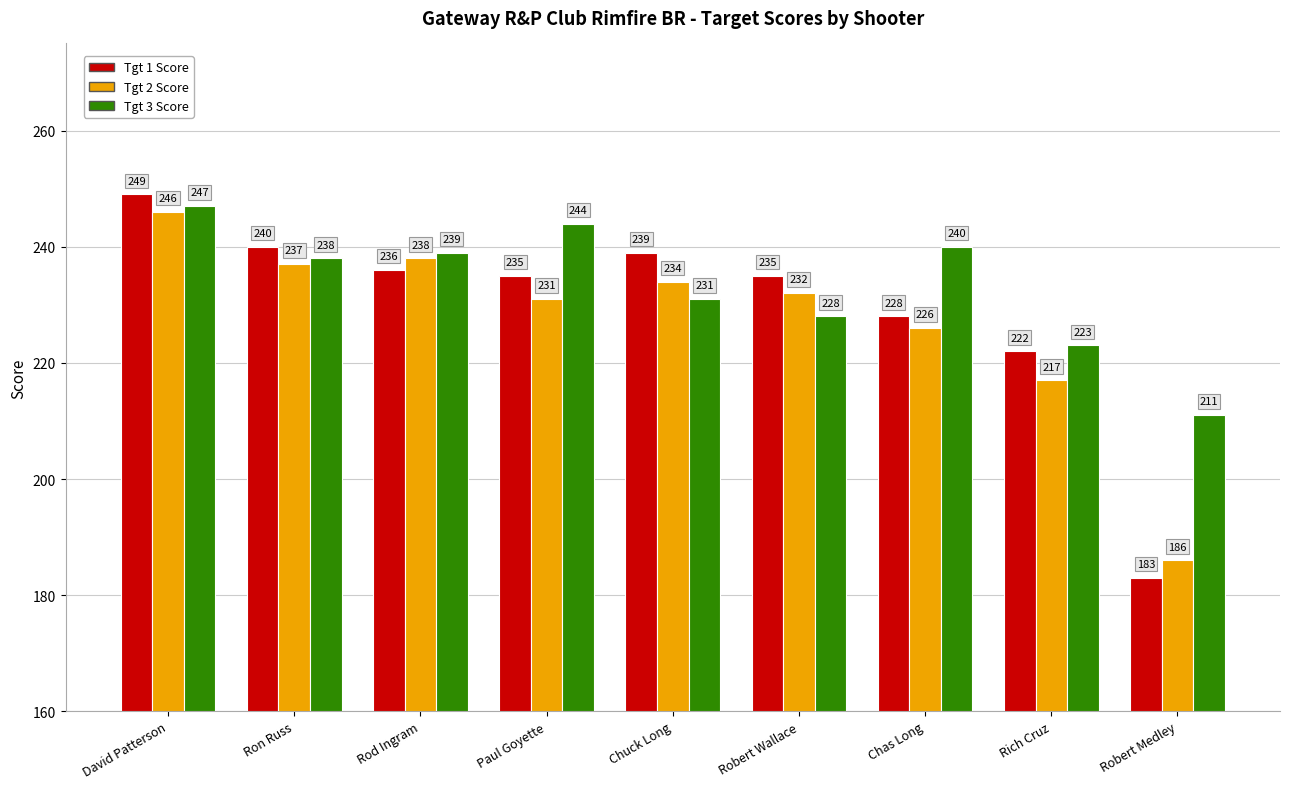

Are the bars grouped side by side (vs. stacked)?

Yes